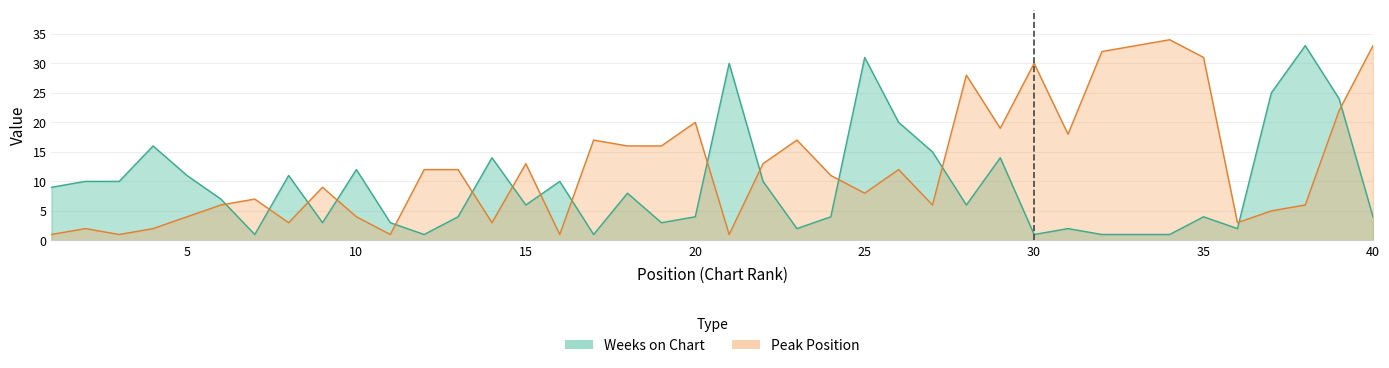

List the series in order of their overall mean, highest first.

Peak Position, Weeks on Chart